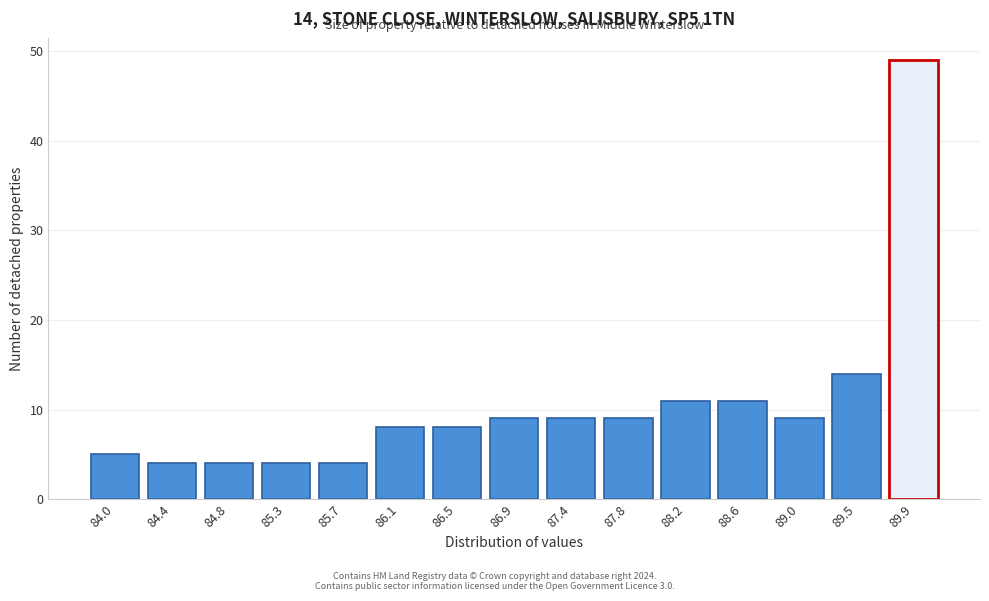

Reading left to right, extract all data points from this chart.

5	4	4	4	4	8	8	9	9	9	11	11	9	14	49